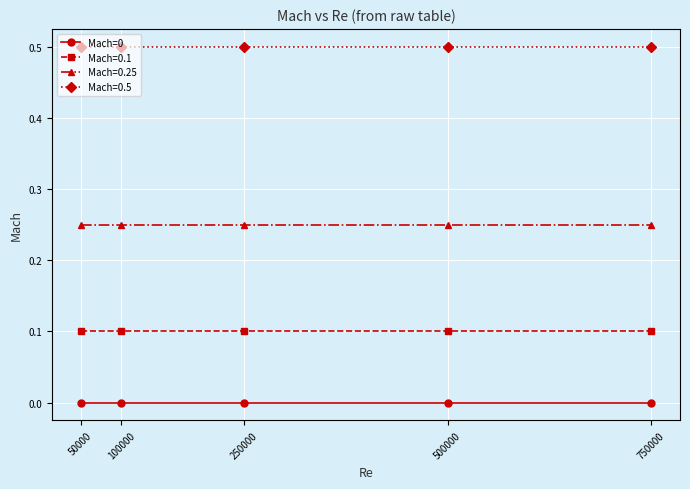

How many data points does each series have?

5